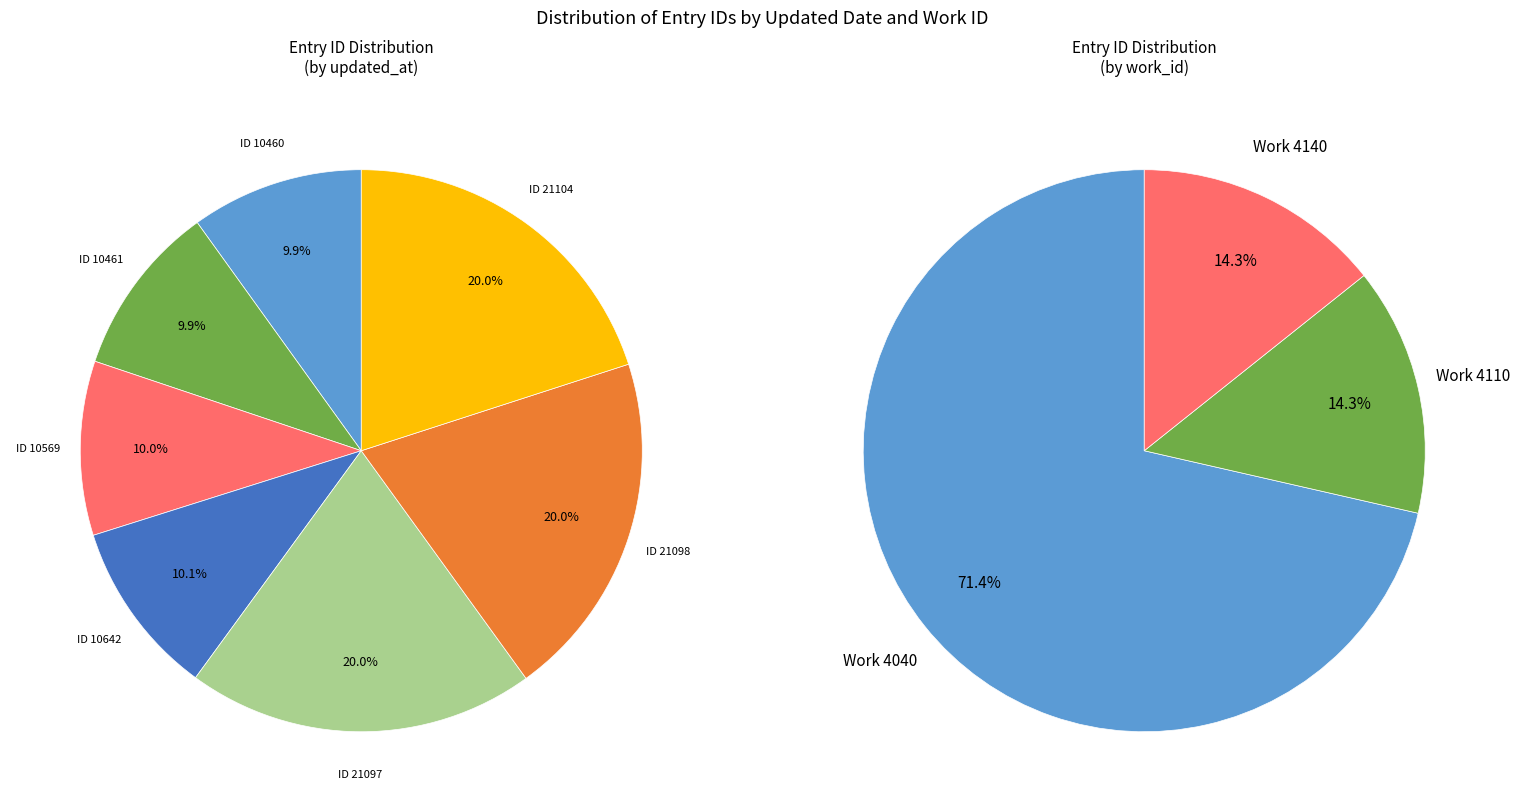

To the nearest percent, what is the difference between the largest and smallest slice percentages?

10%